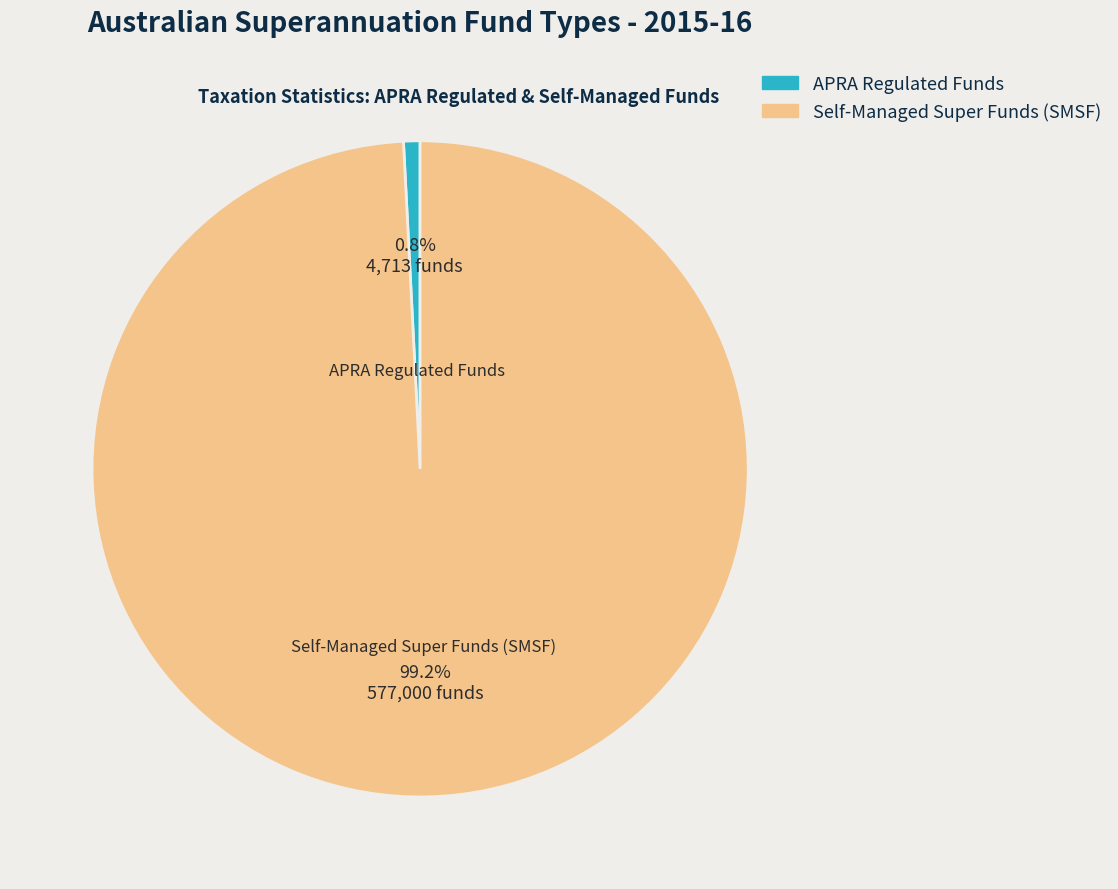

Is there a majority slice in this chart?

Yes